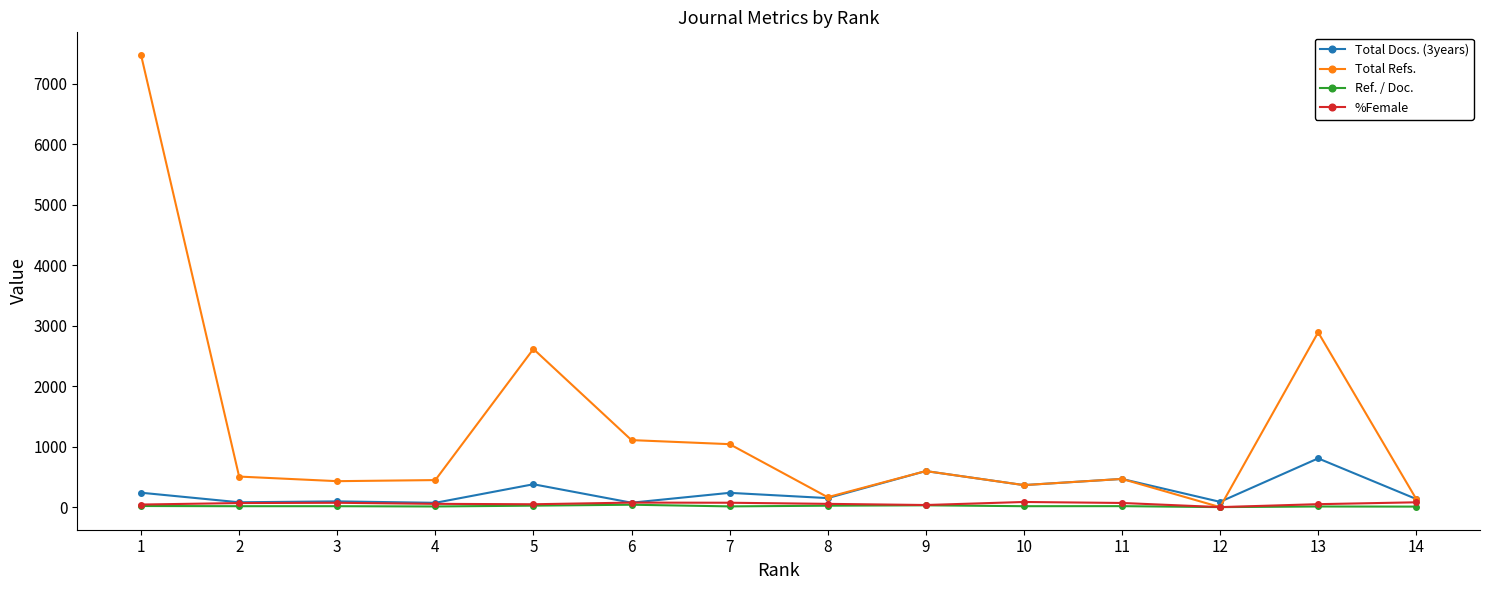

Count the number of categories in the chart.

14